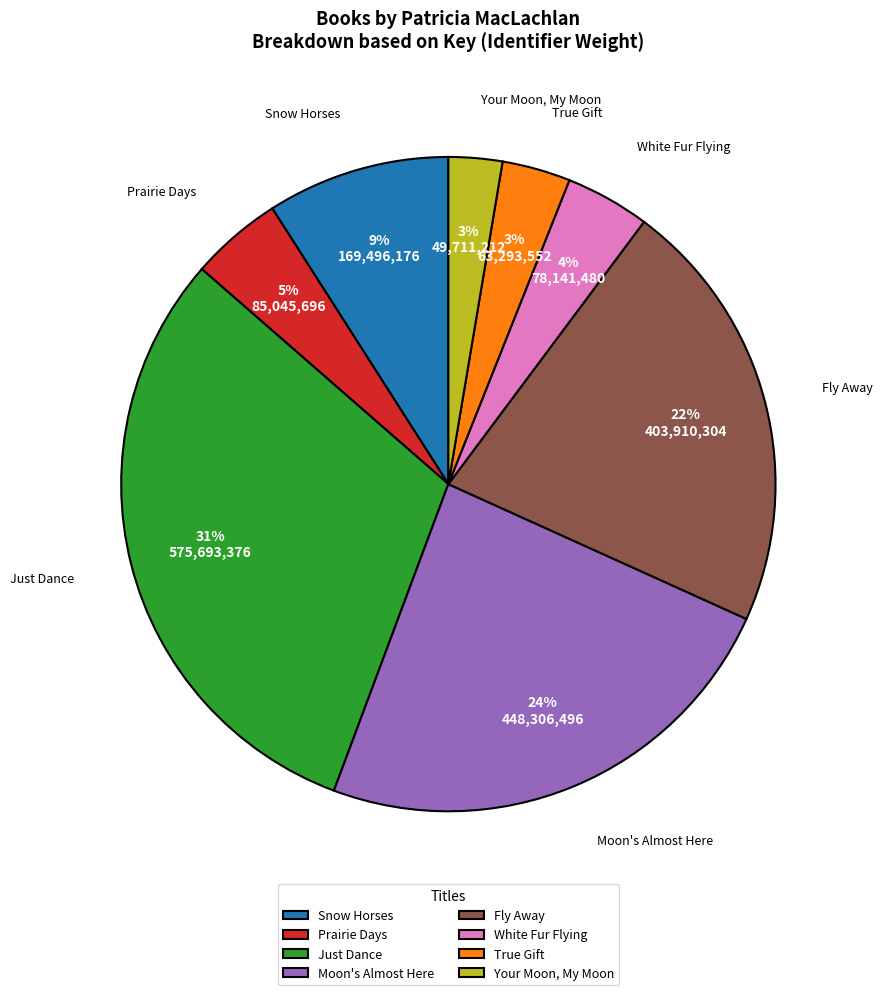

Which has a higher value, Just Dance or White Fur Flying?

Just Dance